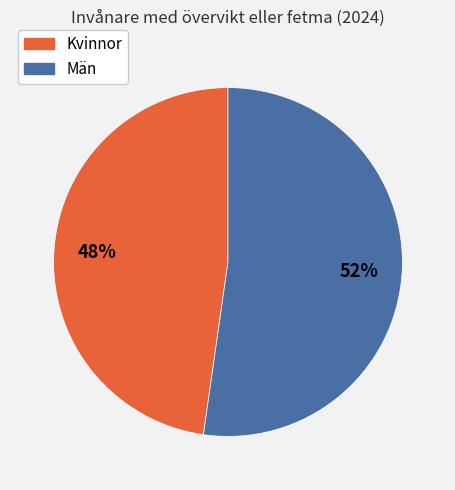

Is there a majority slice in this chart?

Yes